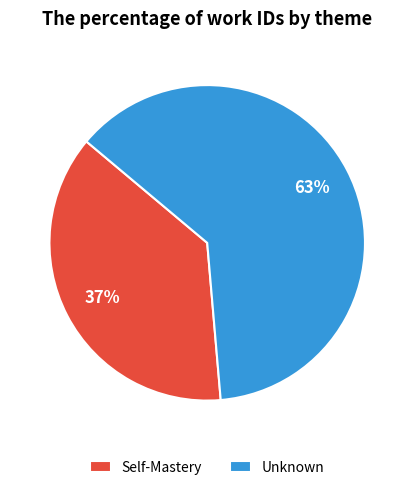

Is Self-Mastery the majority of the pie?

No